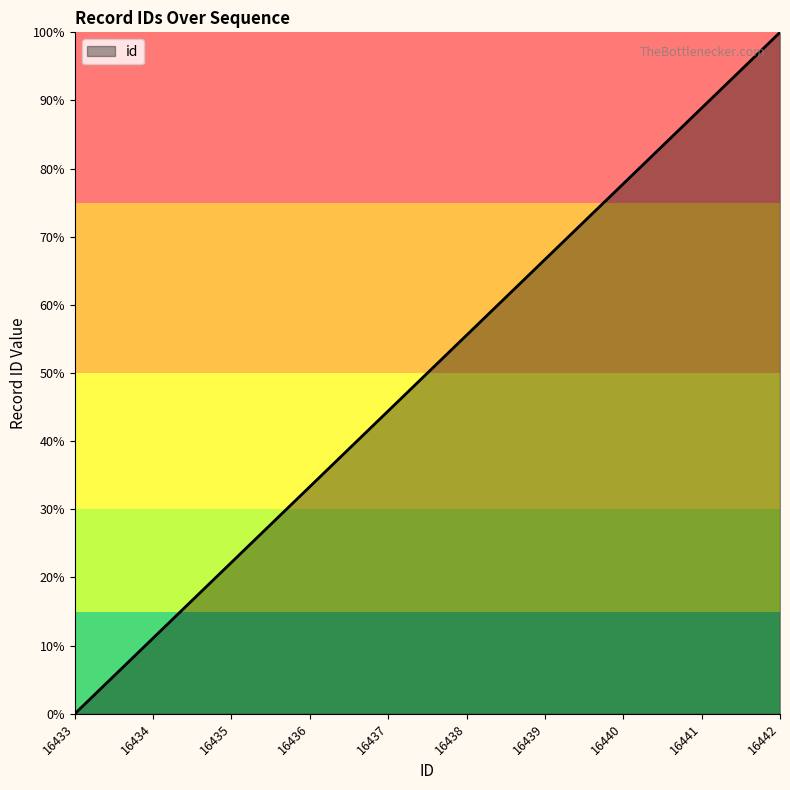

What value does the data have at 16435?

22.2